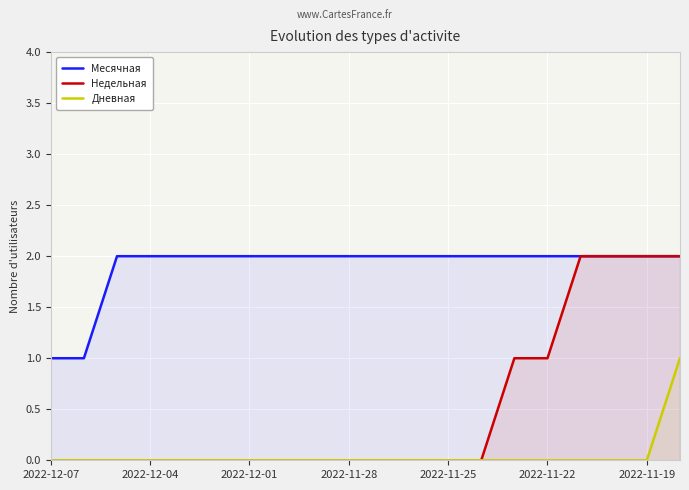

What is the spread (max minus min) of values at 2022-11-22?

2